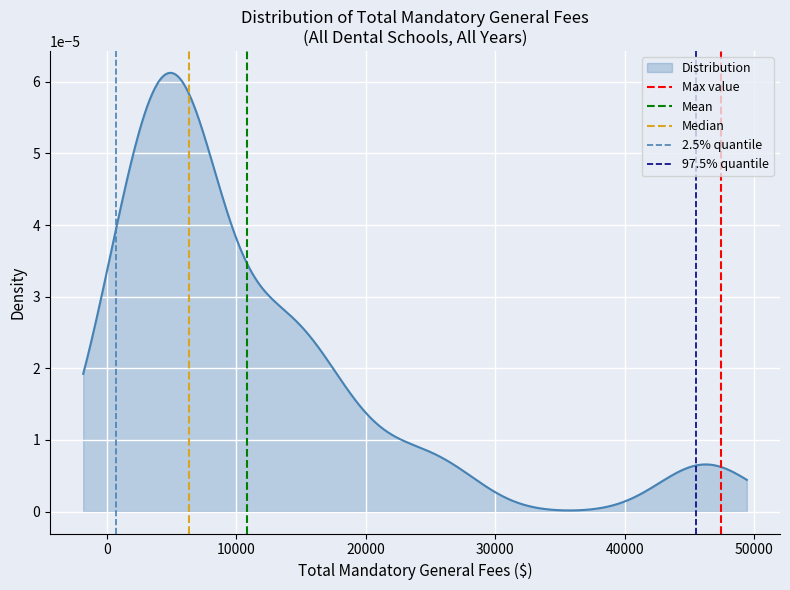

At how many categories does at least one series exceed 0?

1